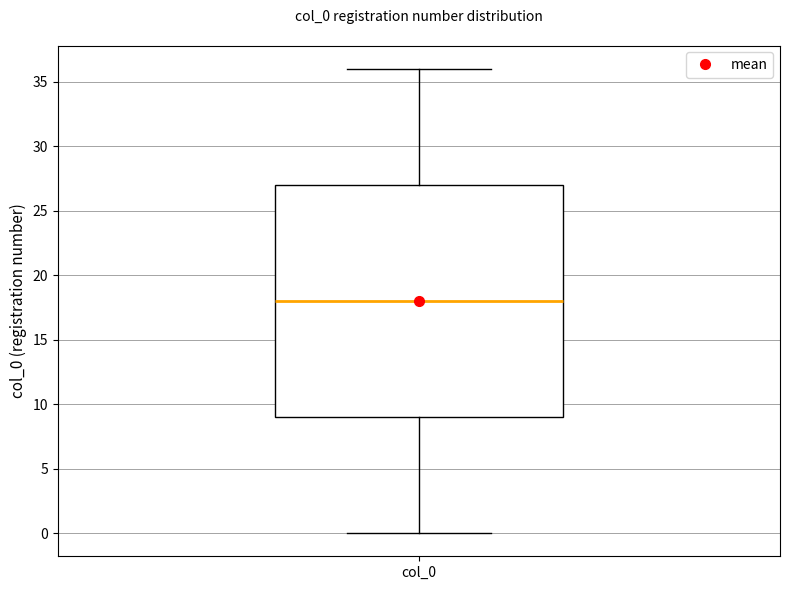

Where does the upper whisker of the box for col_0 end on the y-axis? The values are not printed on the chart, so give them approximately, as read against the axis.

36